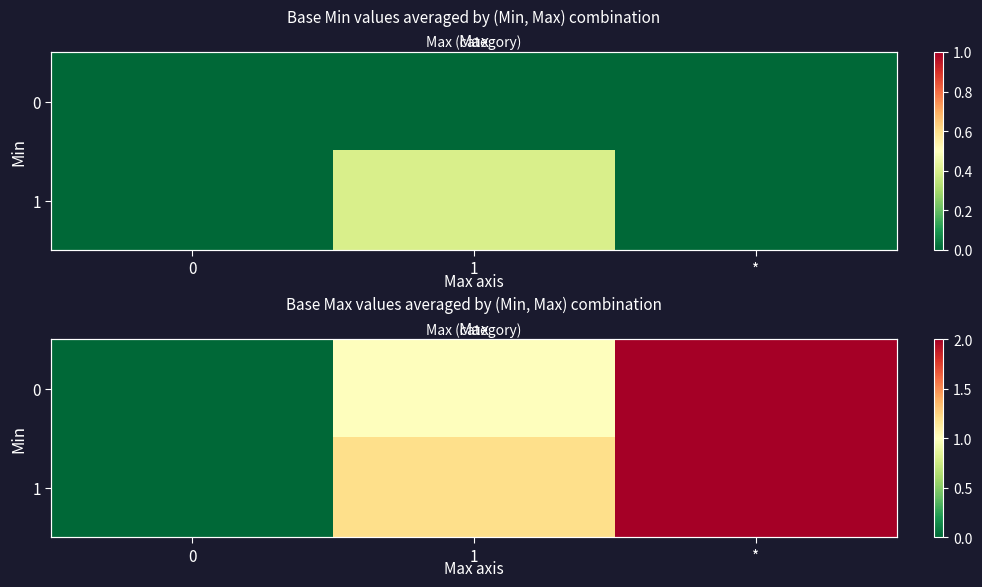

The value of 1 at 0 is 0.0. True or false?

True